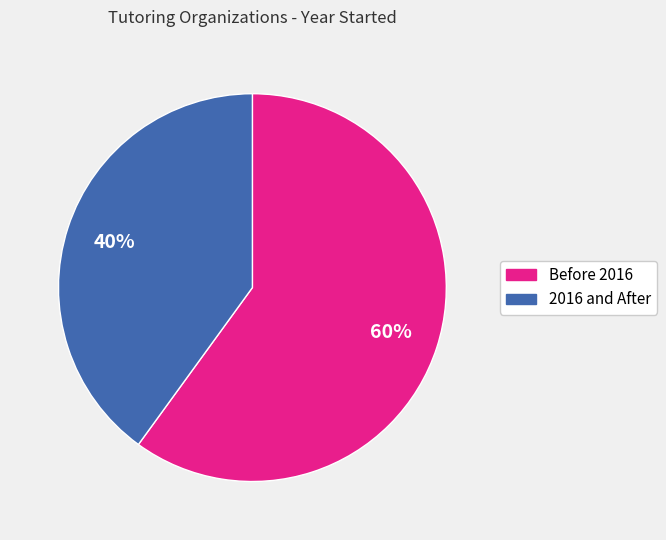

Is there a majority slice in this chart?

Yes